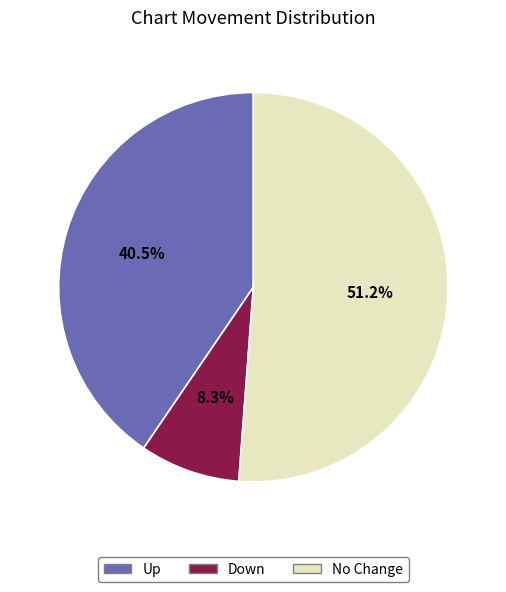

Is there any slice that represents more than half of the pie?

Yes